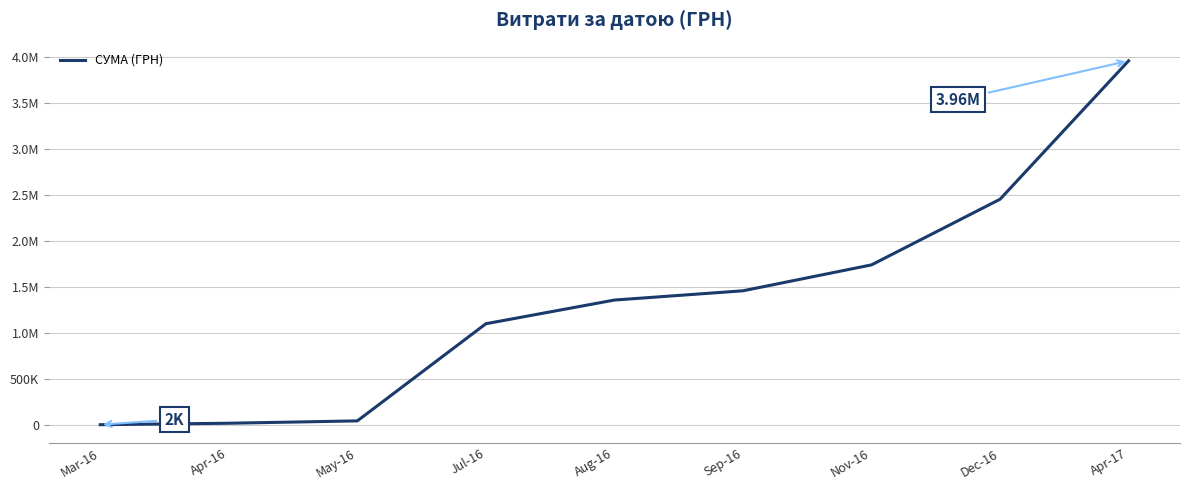

Is this an area chart (filled region under the line)?

No